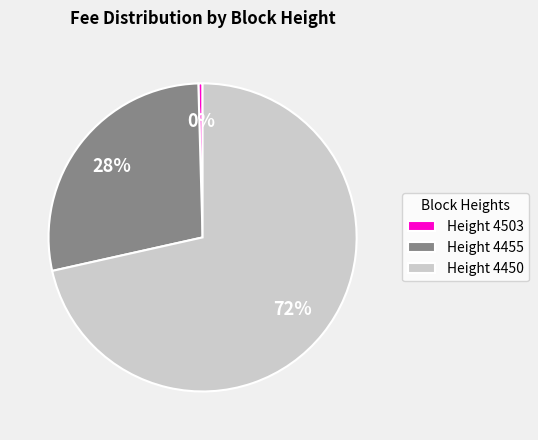

How many slices are in this pie chart?

3